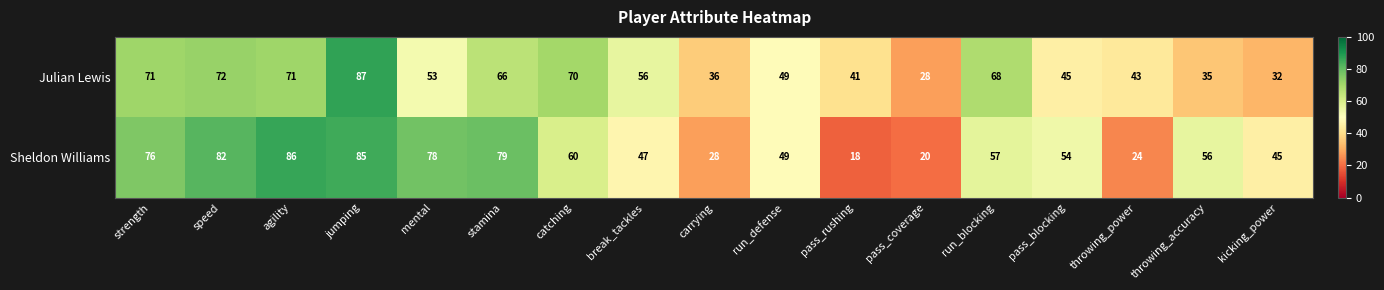

What is the average value of the Sheldon Williams series?

56